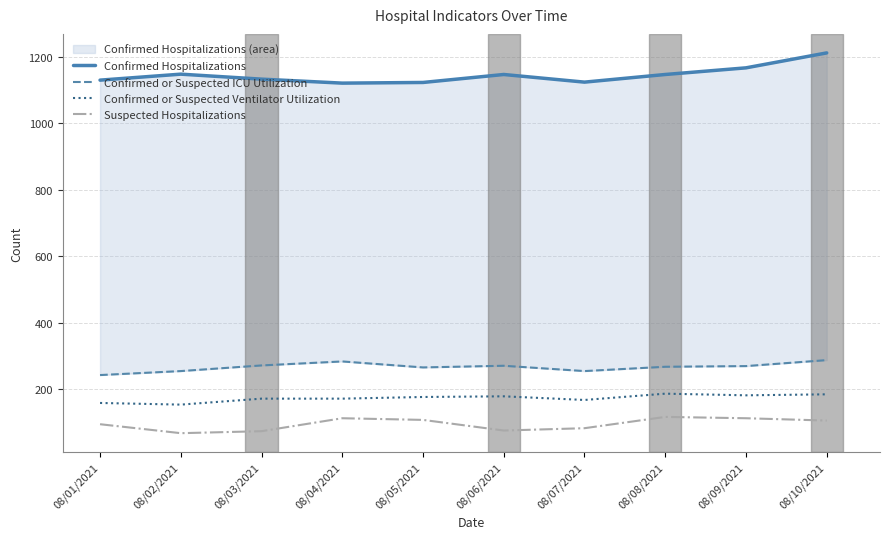

What is the sum of all Confirmed Hospitalizations values?

11452